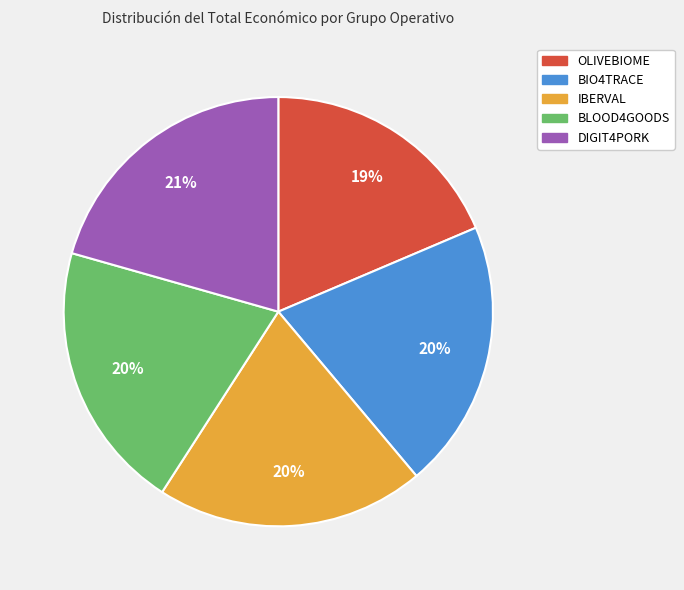

Is it true that OLIVEBIOME is 6% of the pie?

False